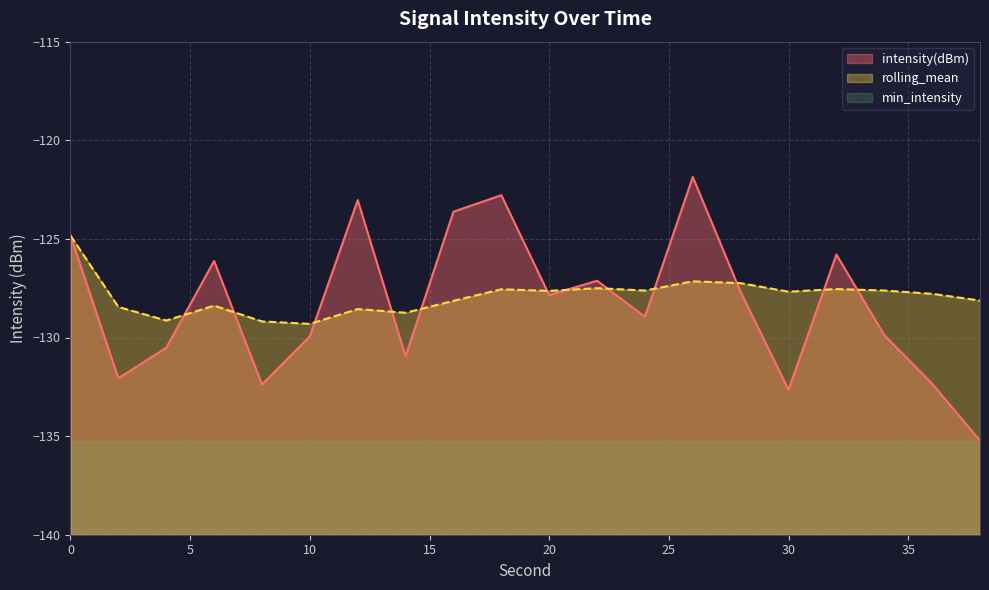

List the labels in order of rolling_mean value, largest first.

0, 26, 28, 22, 32, 18, 34, 24, 20, 30, 36, 38, 16, 6, 2, 12, 14, 4, 8, 10